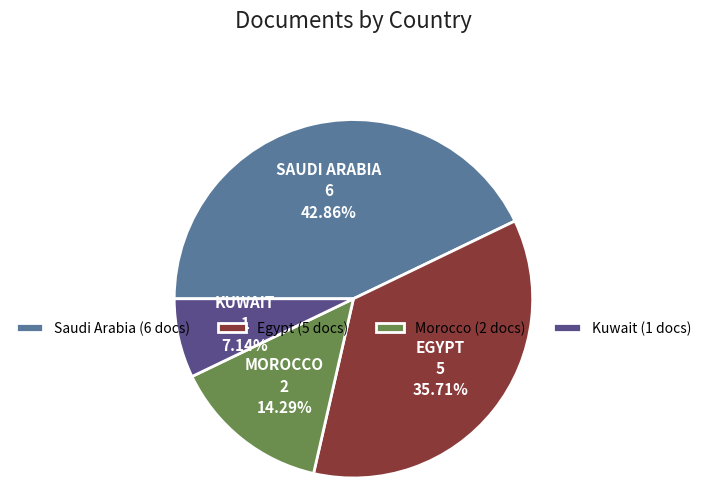

What percentage is NOT represented by Morocco?

85.7%